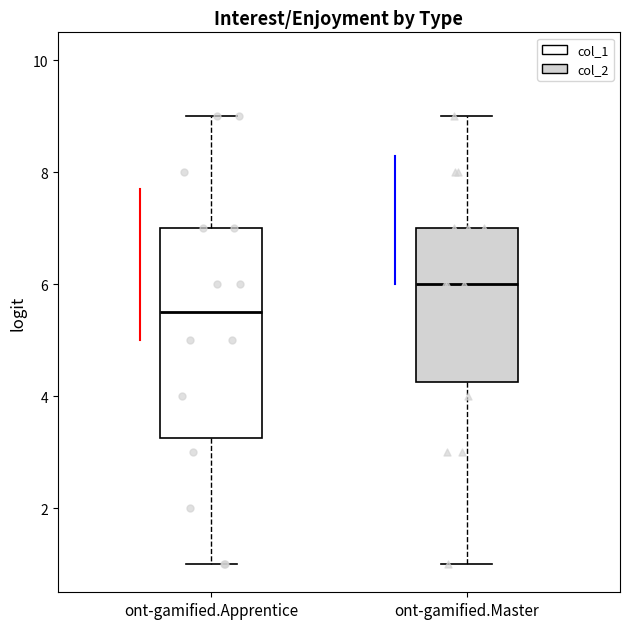

Reading left to right, transcribe this box plot: for each box, give where its median line is, the range the box spans, and where its two whiskers end, as read against the y-axis. The values are not printed on the chart, so give them approximately, as read against the axis.

ont-gamified.Apprentice: median 5.6, box 3.2 to 7.0, whiskers 1.0 to 9.0
ont-gamified.Master: median 6.0, box 4.2 to 7.0, whiskers 1.0 to 9.0